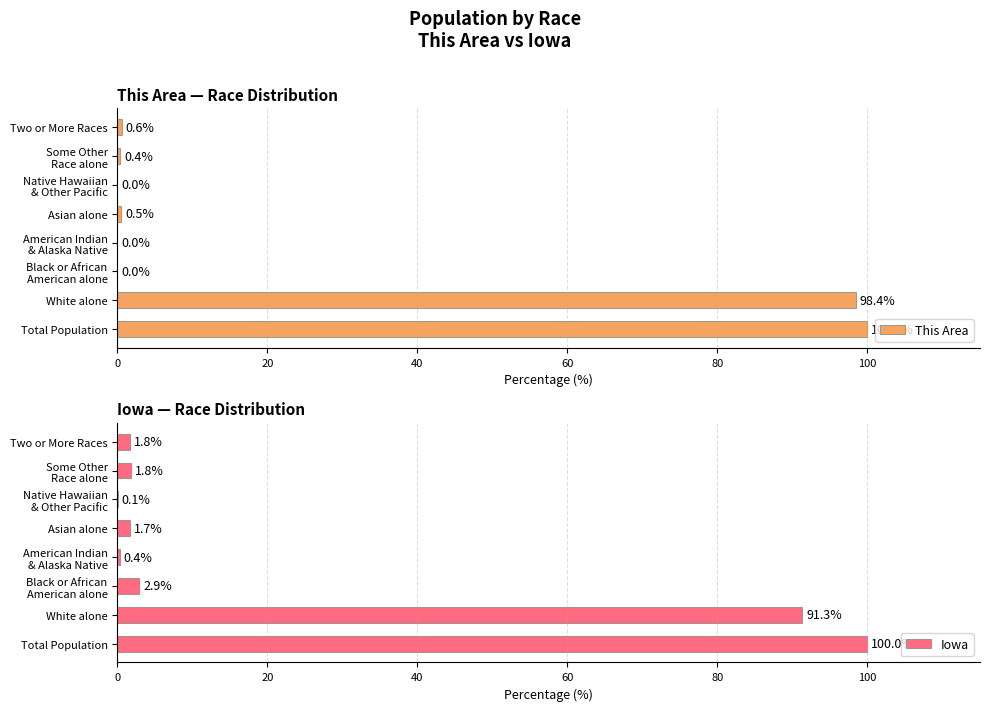

True or false: This Area has a value of 100.0 at Total Population.

True